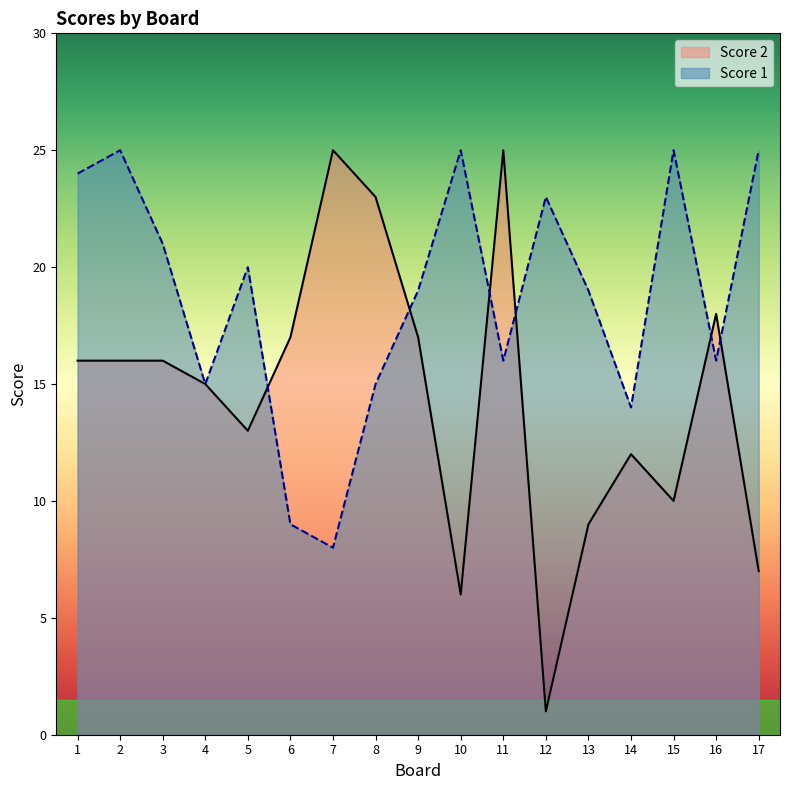

How many intersections are there between Score 2 and Score 1?

6